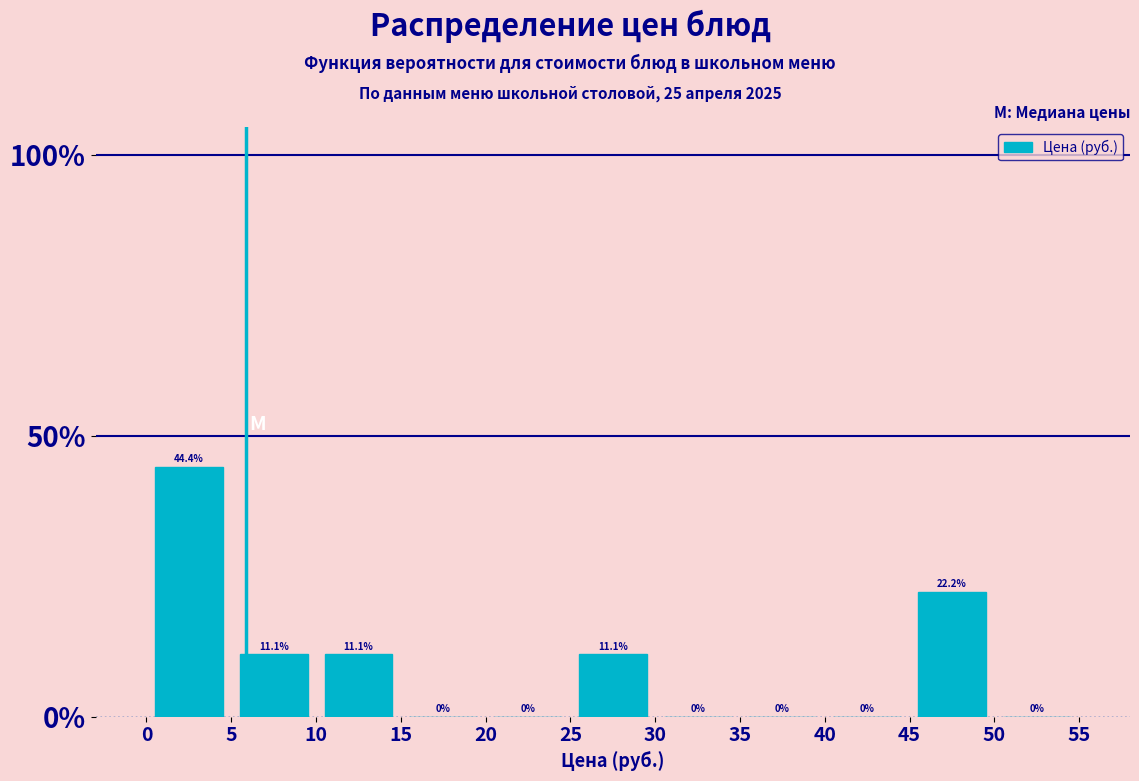

Over which range of the x-axis is the bar tallest?

0 to 5